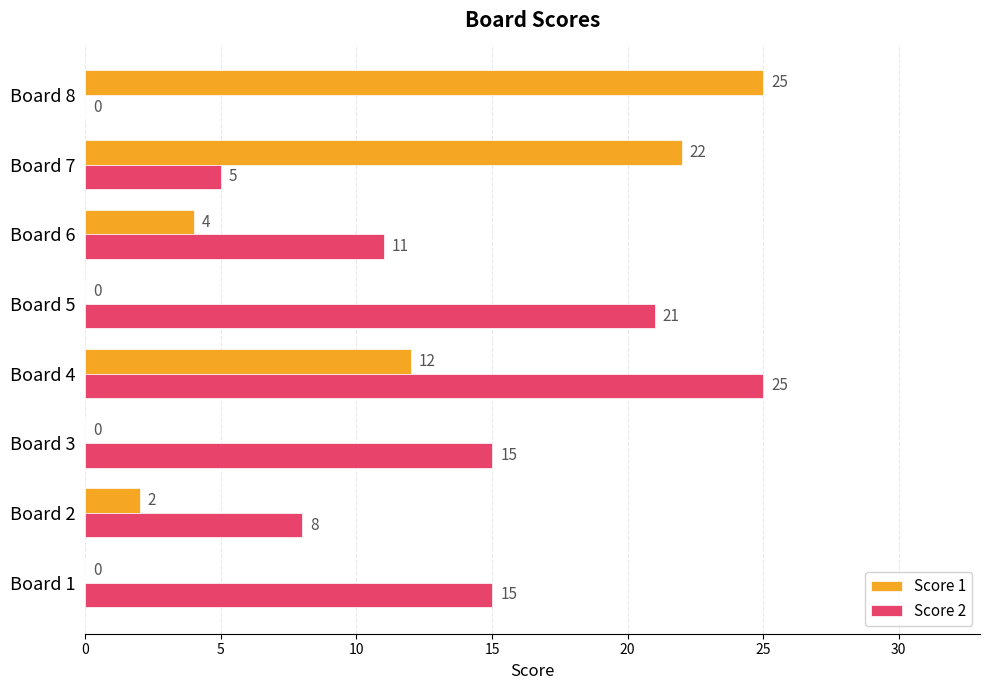

The Score 1 series shows 22 at Board 7. True or false?

True